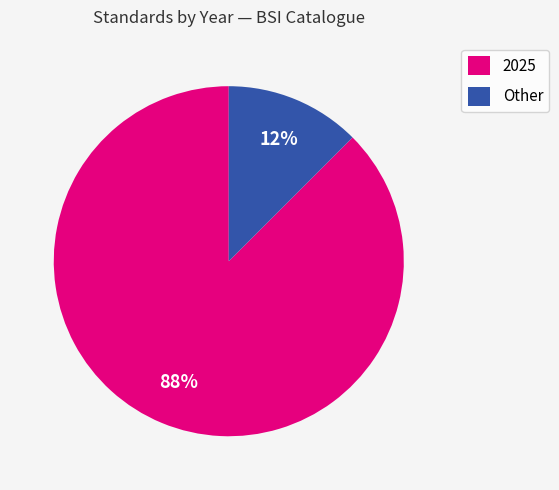

How many slices are in this pie chart?

2